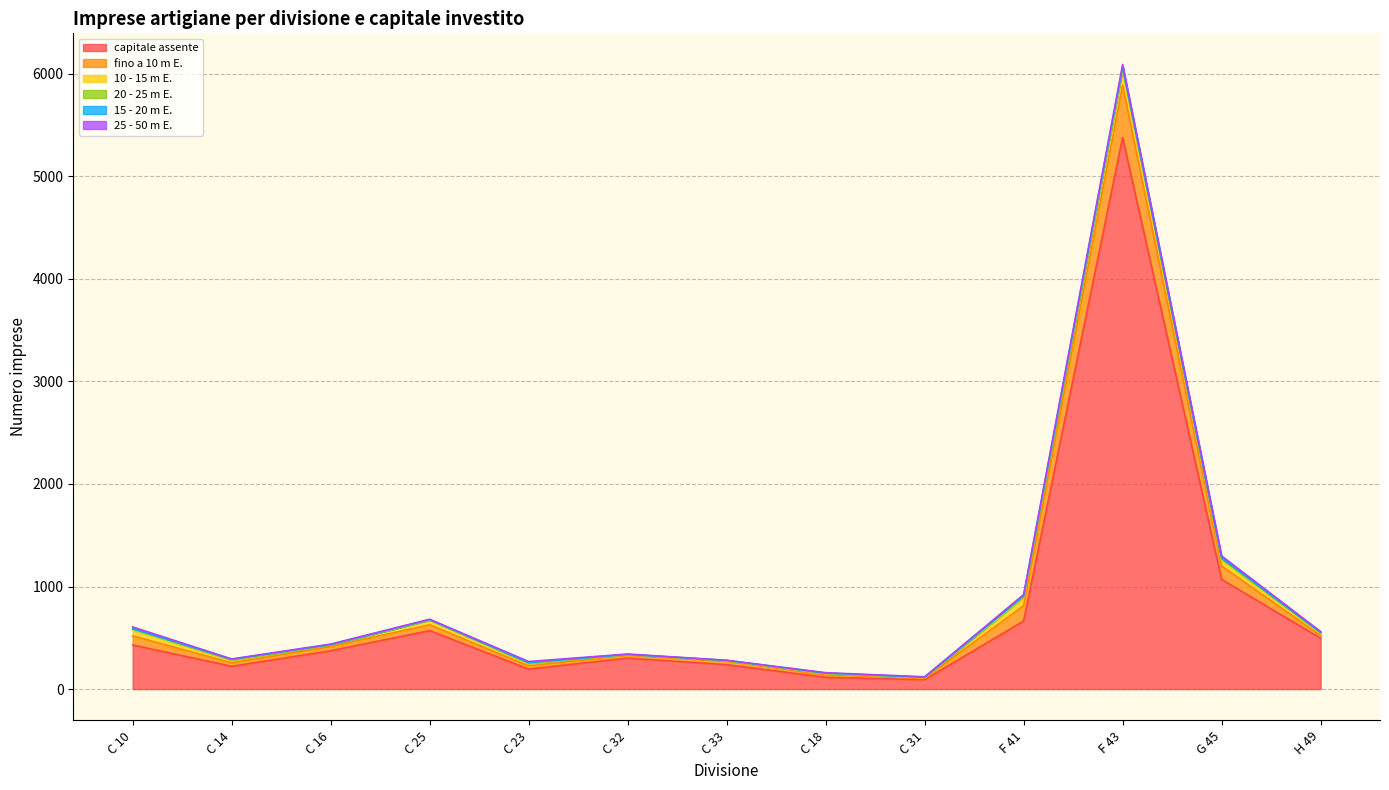

At which category does 10 - 15 m E. reach its first local valley?

C 16